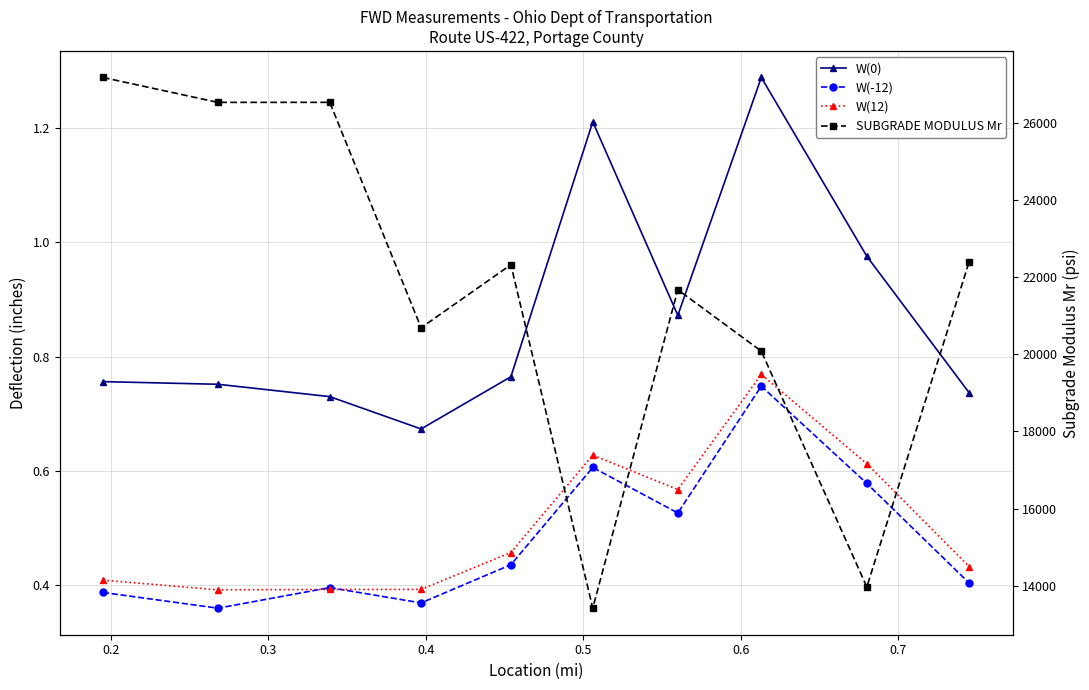

List the series in order of their peak value, lowest first.

W(-12), W(12), W(0), SUBGRADE MODULUS Mr